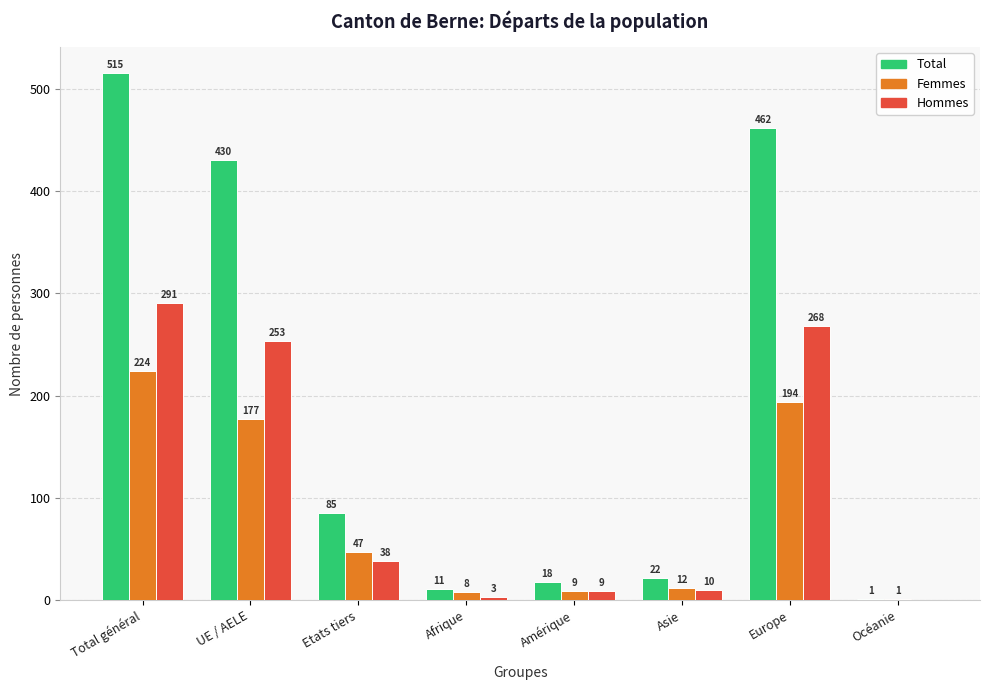

Reading right to left, what are all the values shown in this chart?

Total: 1	462	22	18	11	85	430	515
Femmes: 1	194	12	9	8	47	177	224
Hommes: 0	268	10	9	3	38	253	291